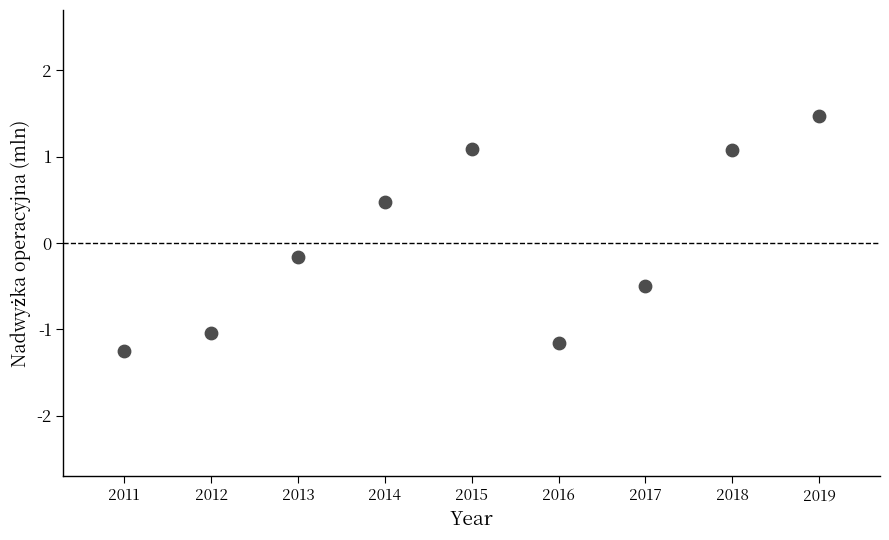

What is the range of Y values (max minus min)?

2.7